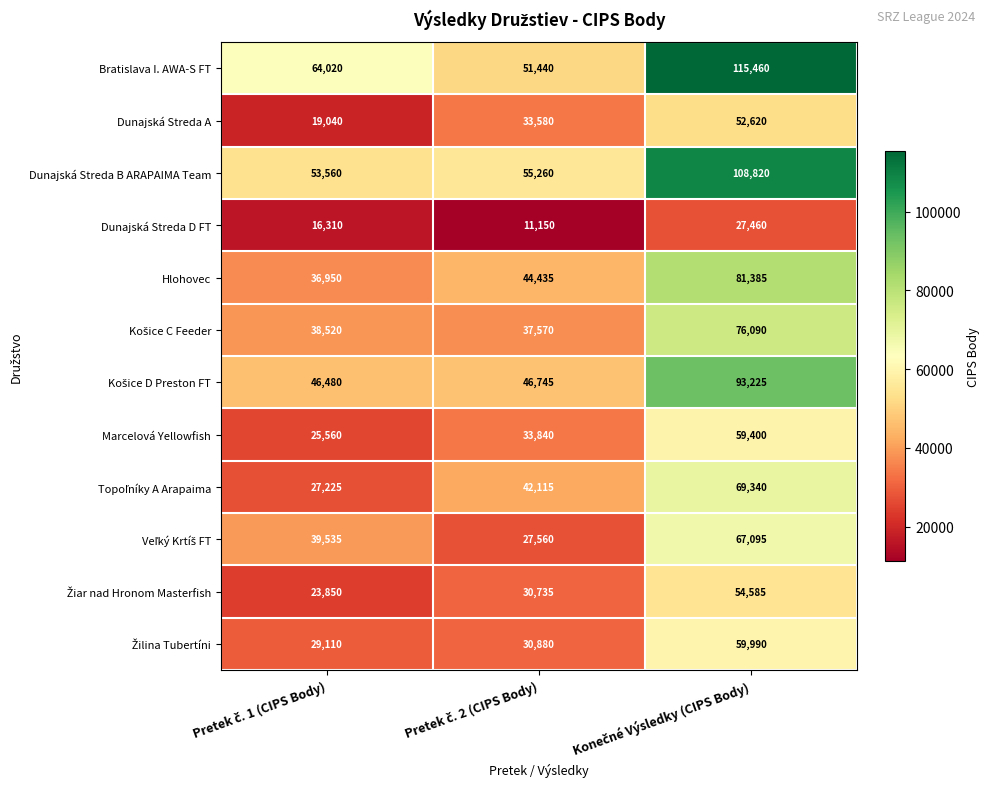

What is the difference between the second highest and minimum values in the Dunajská Streda D FT series?

5160